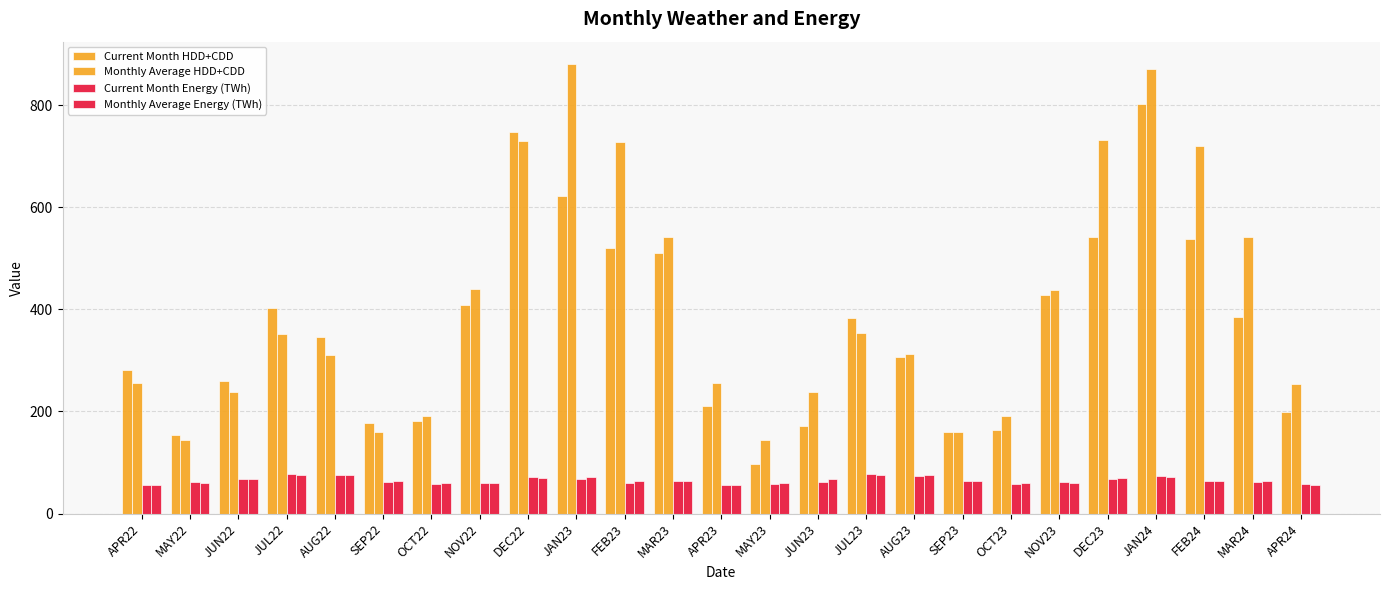

How many bars are there in each group?

4